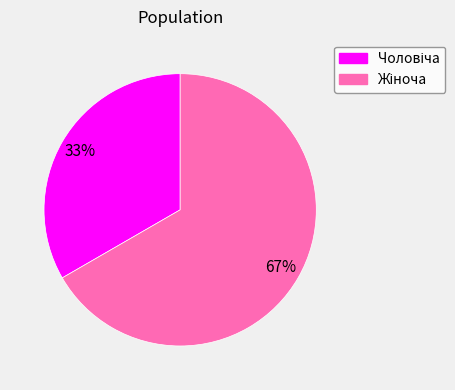

Does any single category account for the majority?

Yes